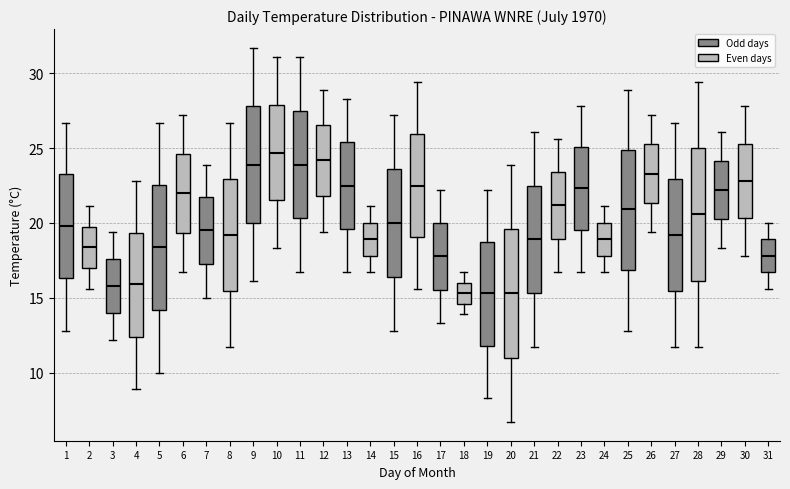

Which box's median line is the highest?

10